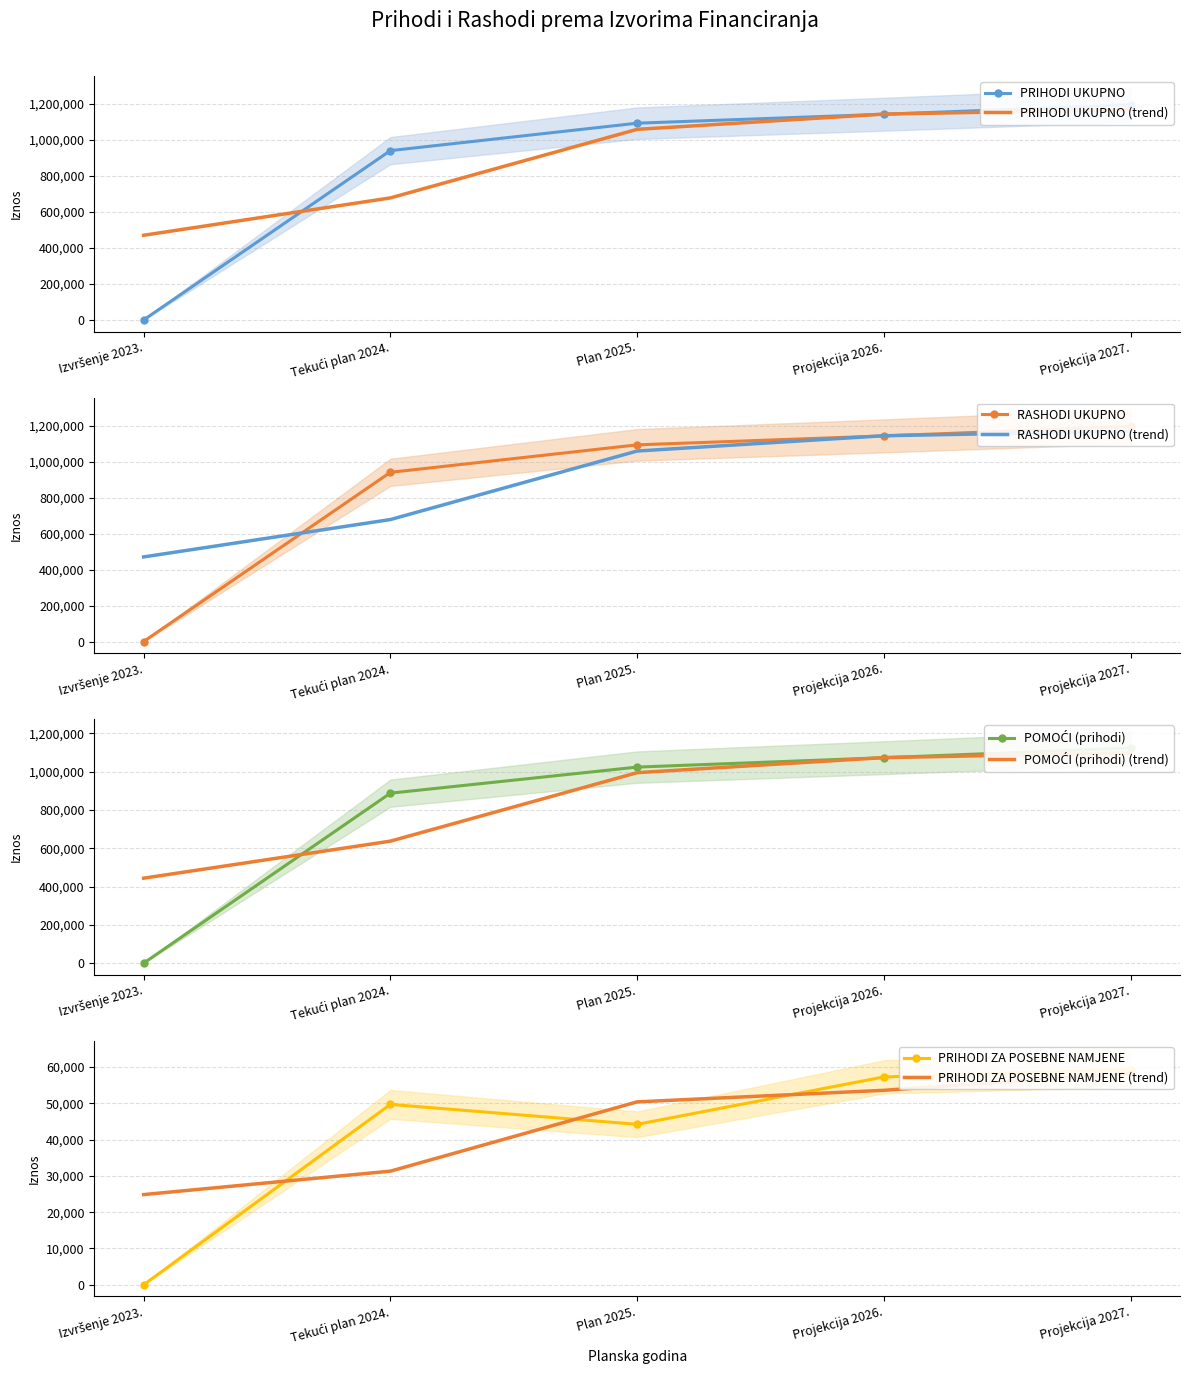

Which series has the largest range (max minus min)?

PRIHODI UKUPNO